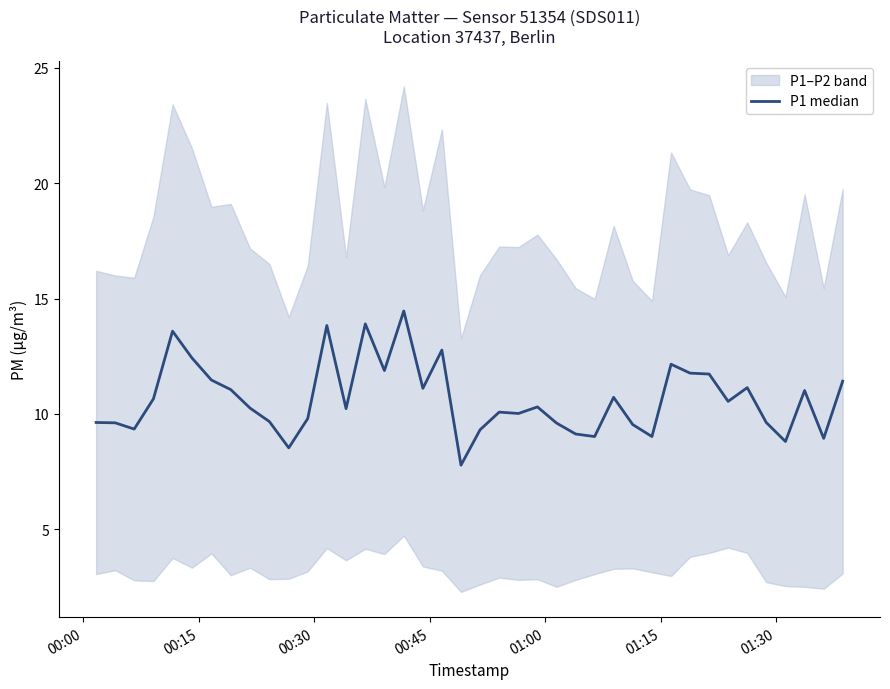

How many lines are shown in the chart?

1